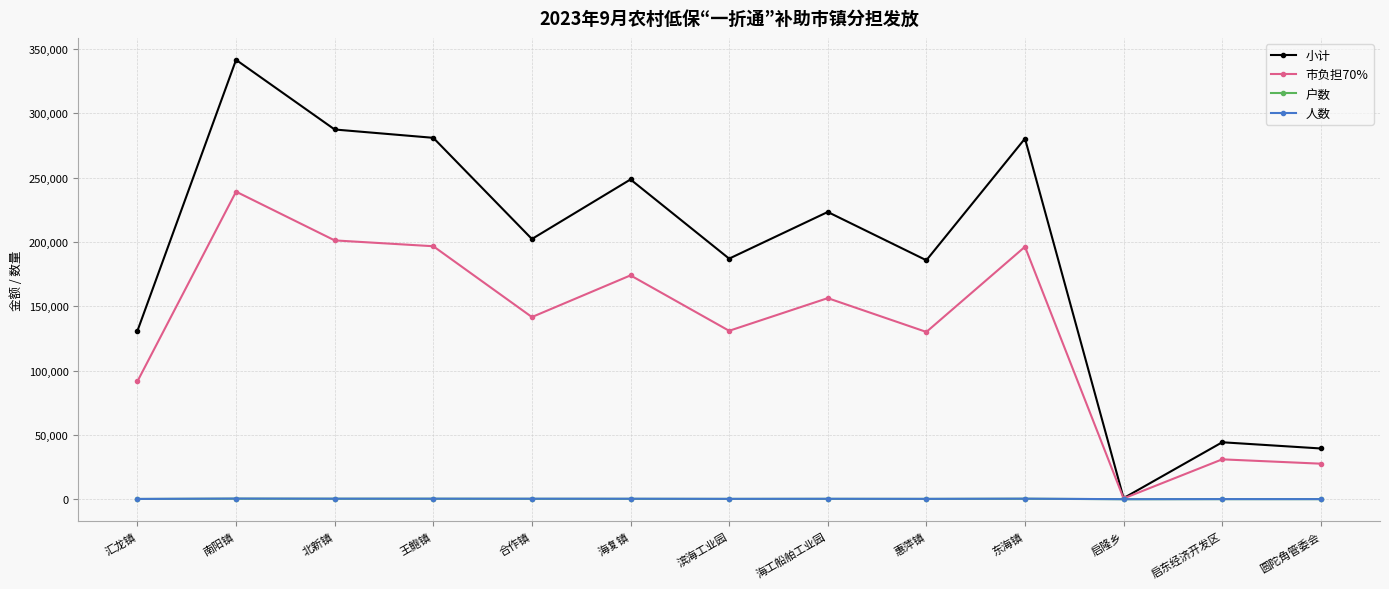

True or false: 小计 has a value of 280348.0 at 东海镇.

True